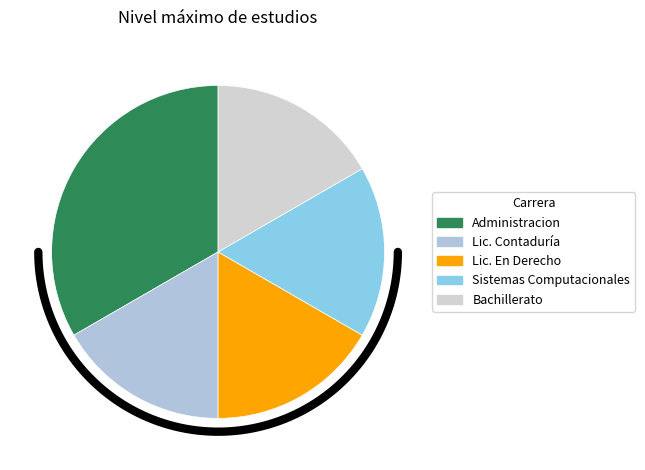

Which has a higher value, Lic. Contaduría or Bachillerato?

Lic. Contaduría